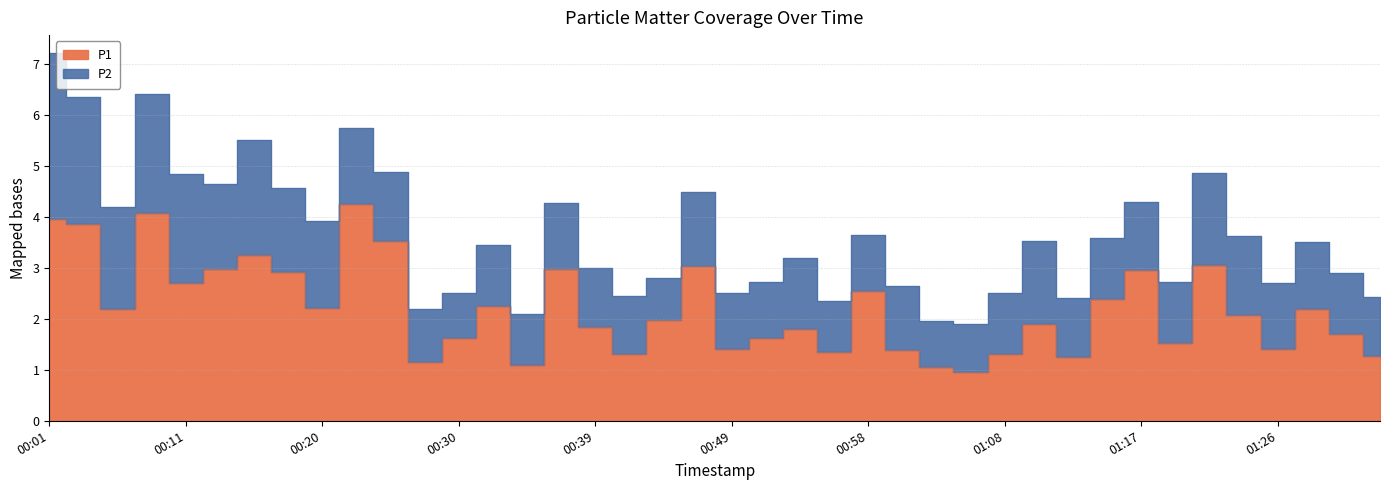

What is the ratio of the value at 00:01 to the value at 00:04?

1.0